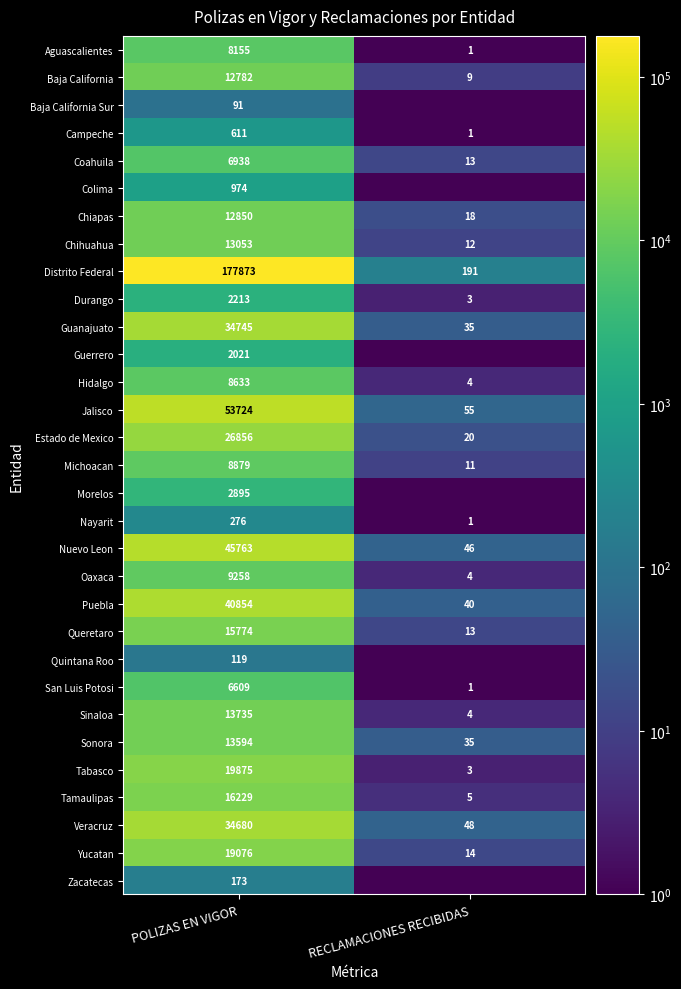

At which label is Coahuila closest to 3475?

RECLAMACIONES RECIBIDAS